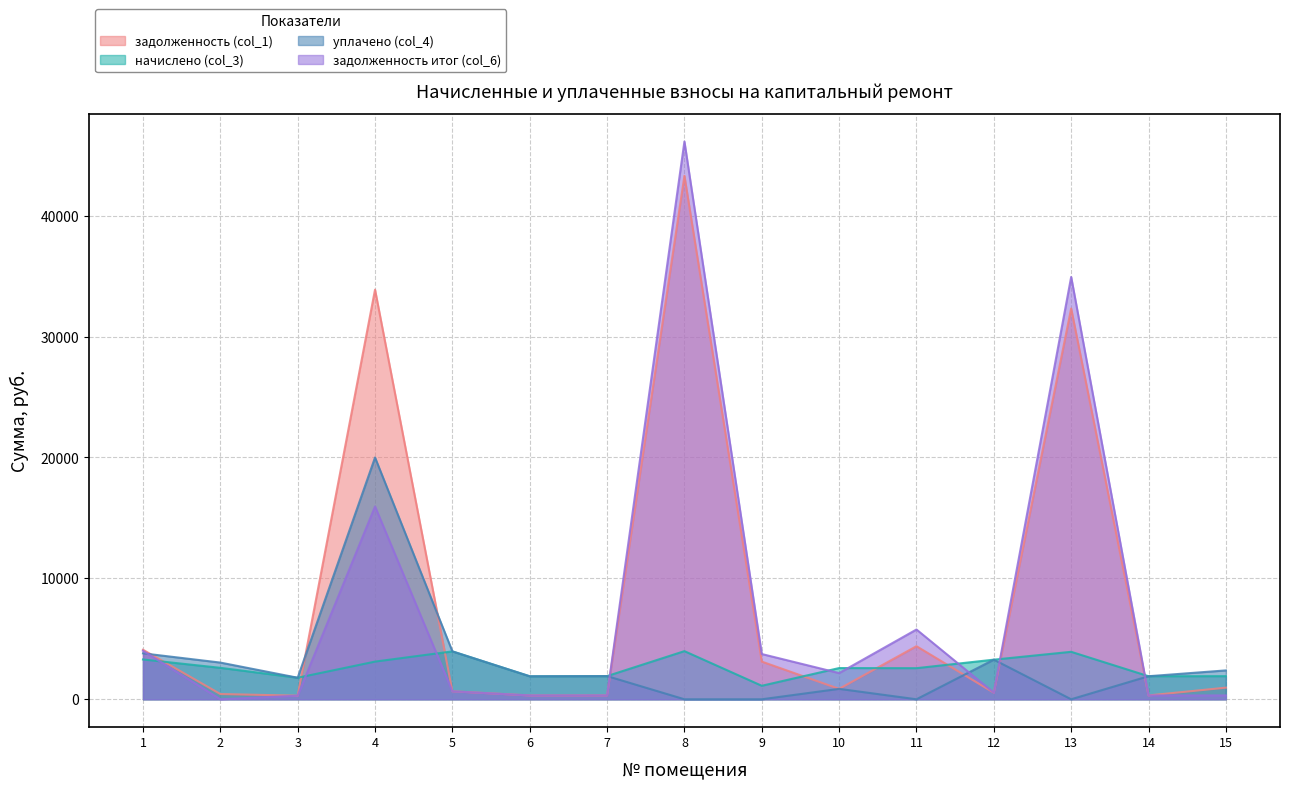

What is the value of the задолженность (col_1) point at the 2nd from the left?

433.8